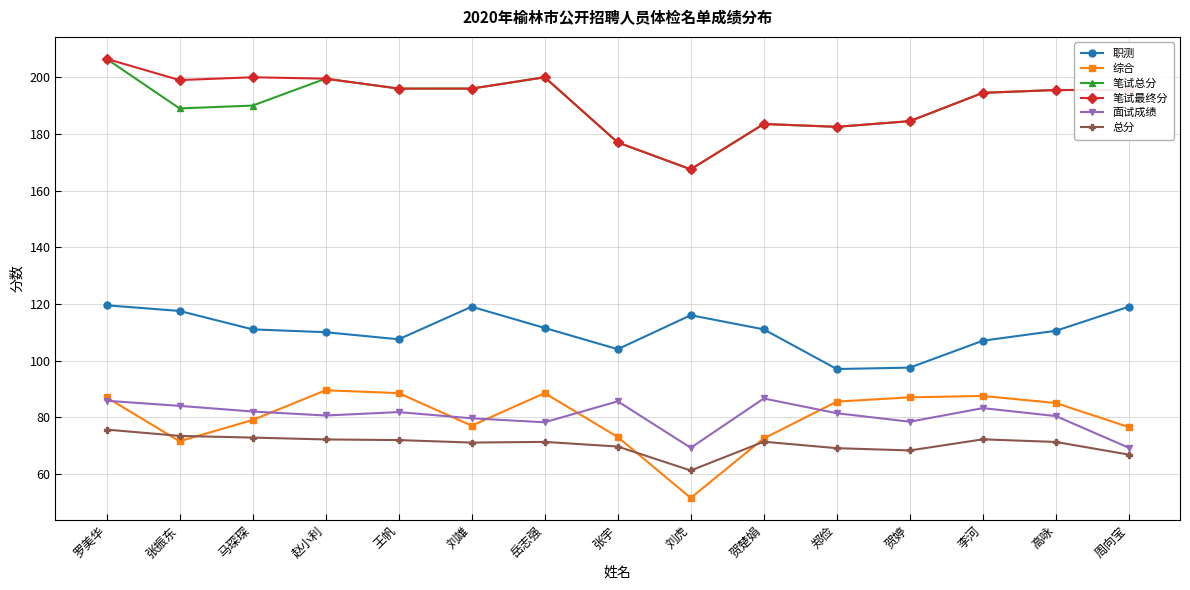

True or false: 综合 has more than 0 points higher than both neighbors.

True